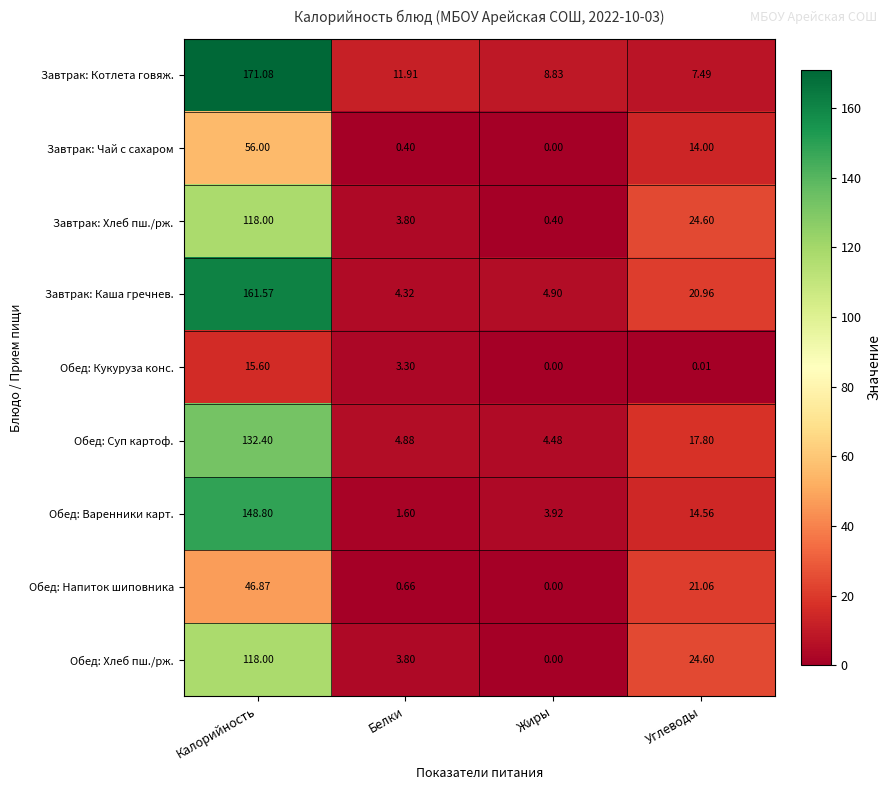

Rank the categories by Обед: Варенники карт. value from lowest to highest.

Белки, Жиры, Углеводы, Калорийность